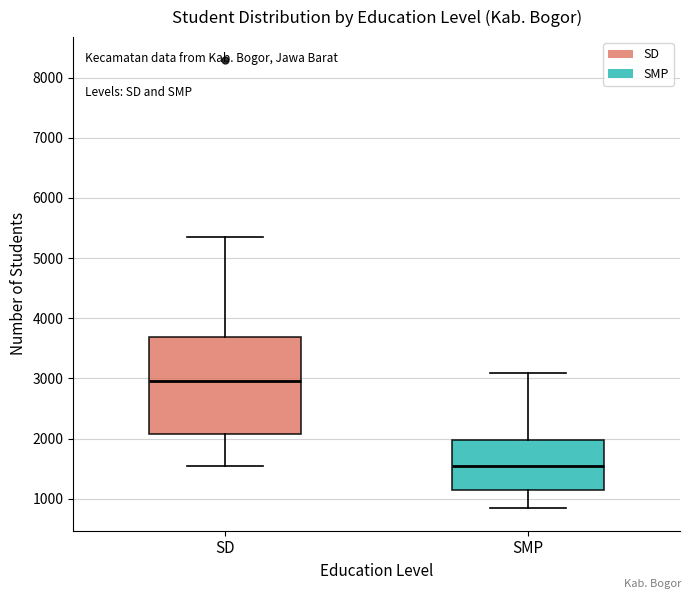

Which box has the lowest median line?

SMP